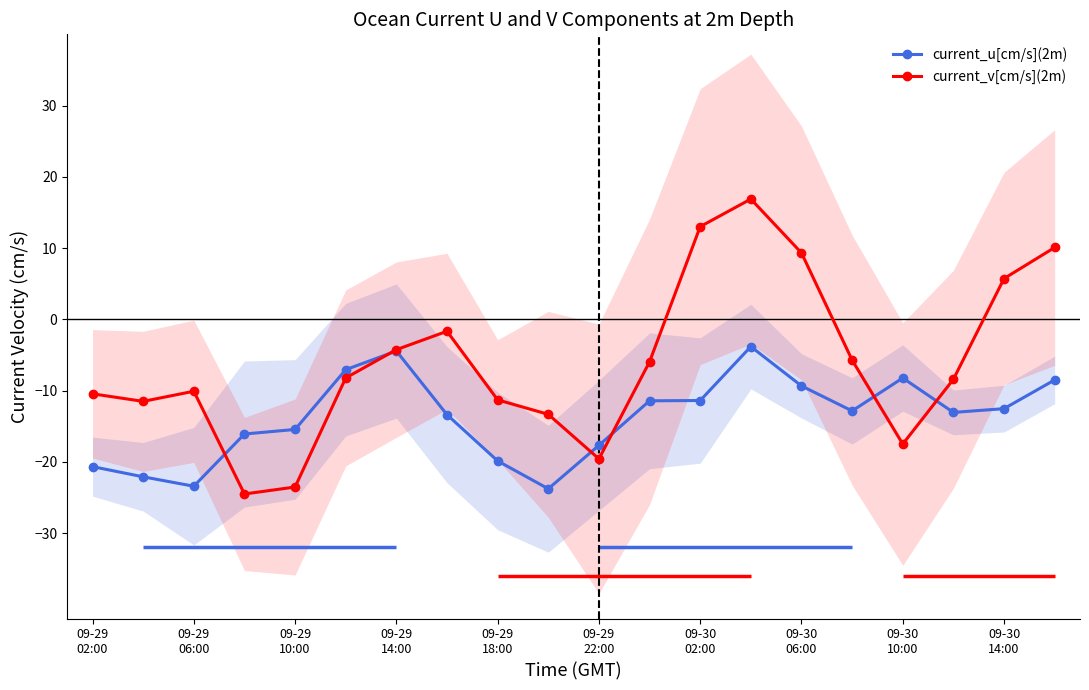

What is the minimum value for current_u[cm/s](2m)?

-23.8